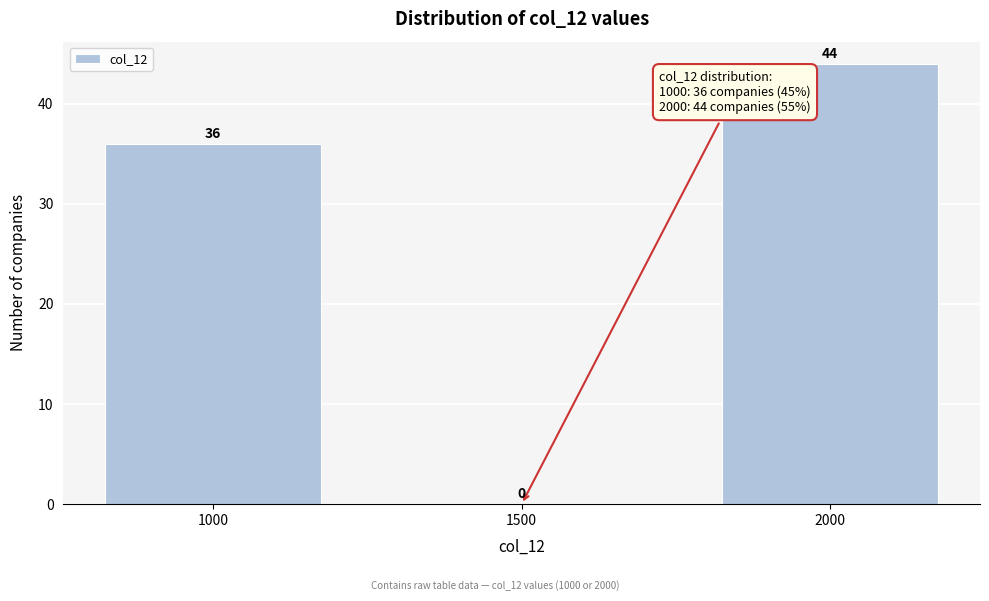

Reading left to right, what are all the values shown in this chart?

1000=36	1500=0	2000=44